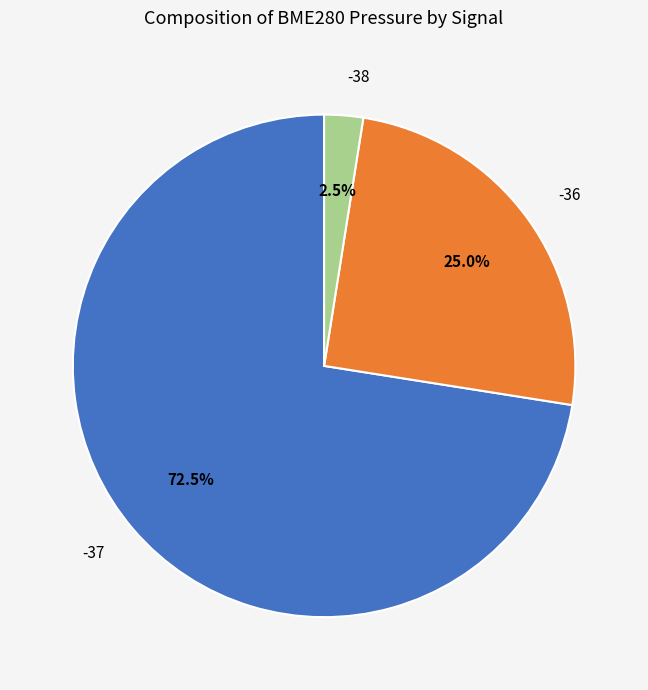

What portion of the pie excludes -37?

27.5%